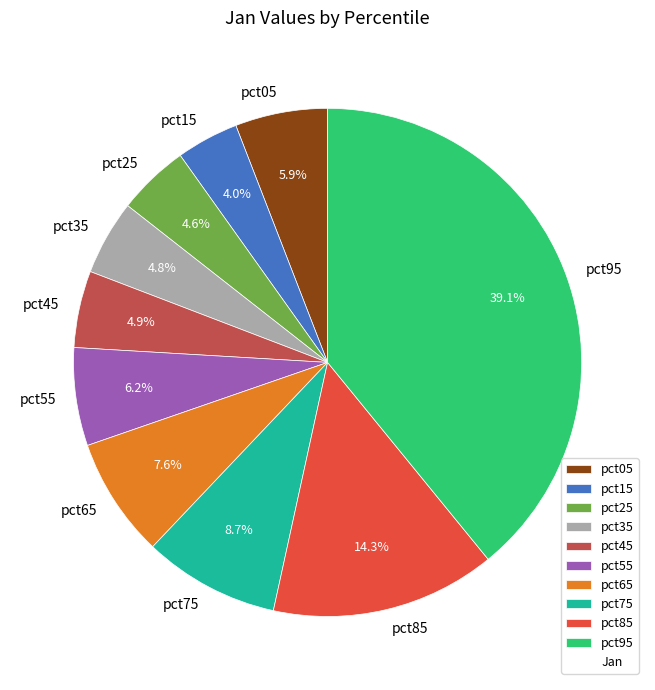

To the nearest percent, what percentage of the pie is pct45?

5%